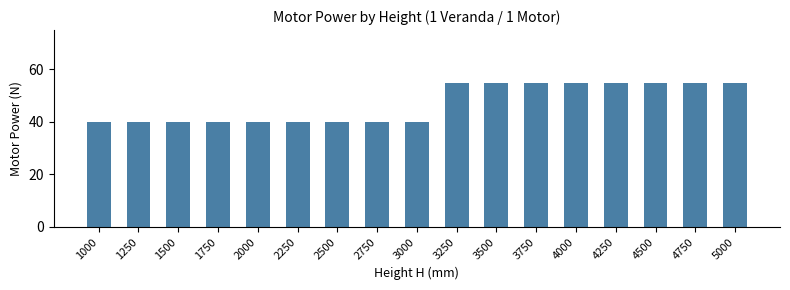

What is the minimum value shown in the chart?

40